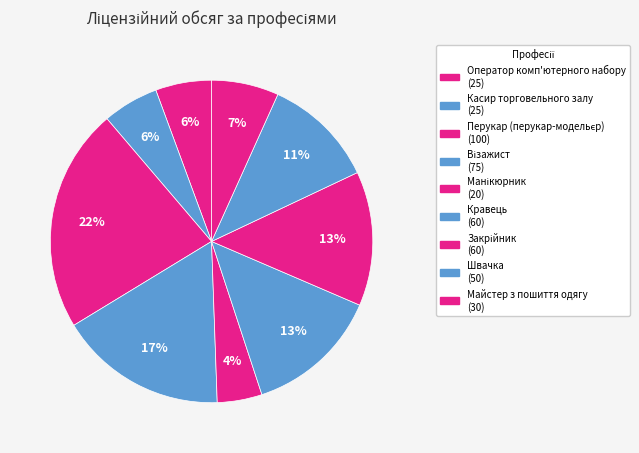

What is the smallest slice in the pie chart?

5141 Манікюрник